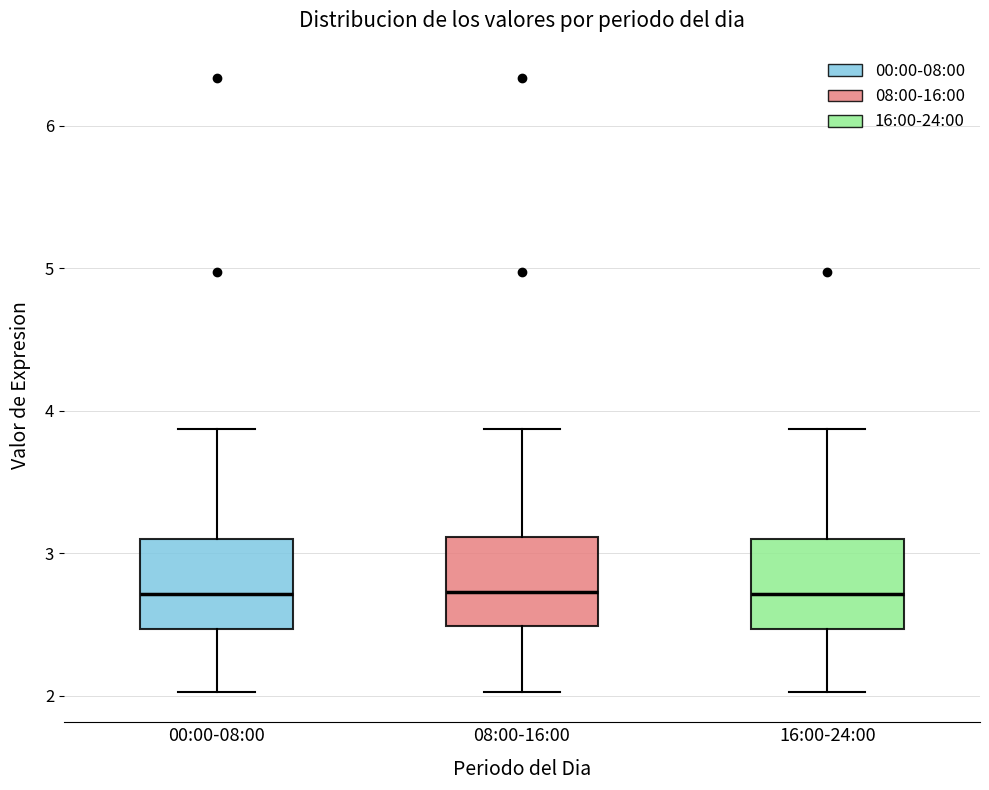

Reading left to right, transcribe this box plot: for each box, give where its median line is, the range the box spans, and where its two whiskers end, as read against the y-axis. The values are not printed on the chart, so give them approximately, as read against the axis.

00:00-08:00: median 2.7, box 2.5 to 3.1, whiskers 2.0 to 3.9
08:00-16:00: median 2.7, box 2.5 to 3.1, whiskers 2.0 to 3.9
16:00-24:00: median 2.7, box 2.5 to 3.1, whiskers 2.0 to 3.9